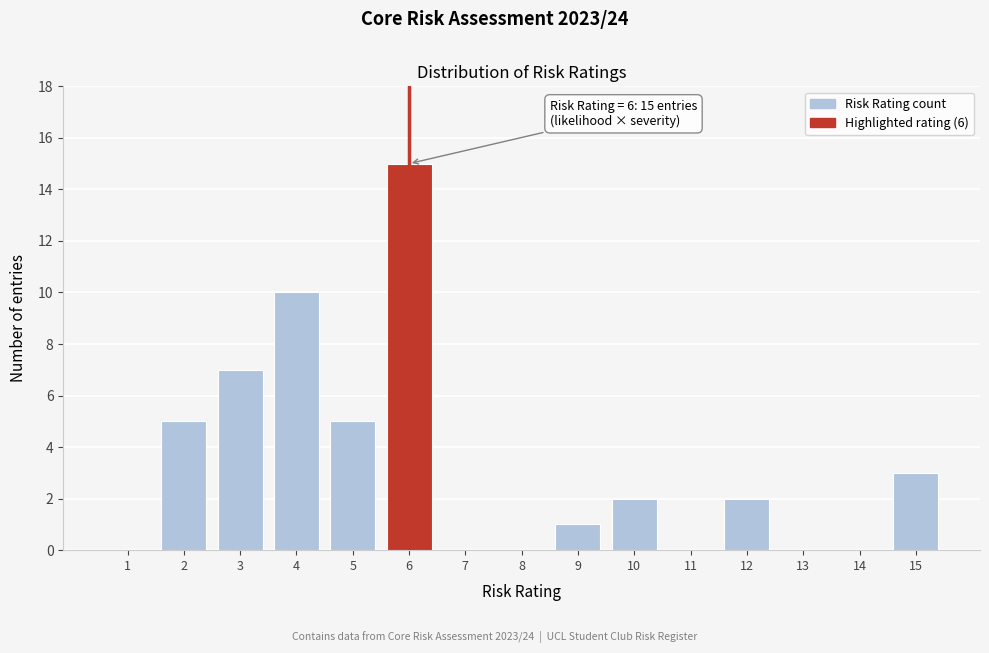

Reading left to right, transcribe all the data shown in this chart.

1=0	2=5	3=7	4=10	5=5	6=15	7=0	8=0	9=1	10=2	11=0	12=2	13=0	14=0	15=3